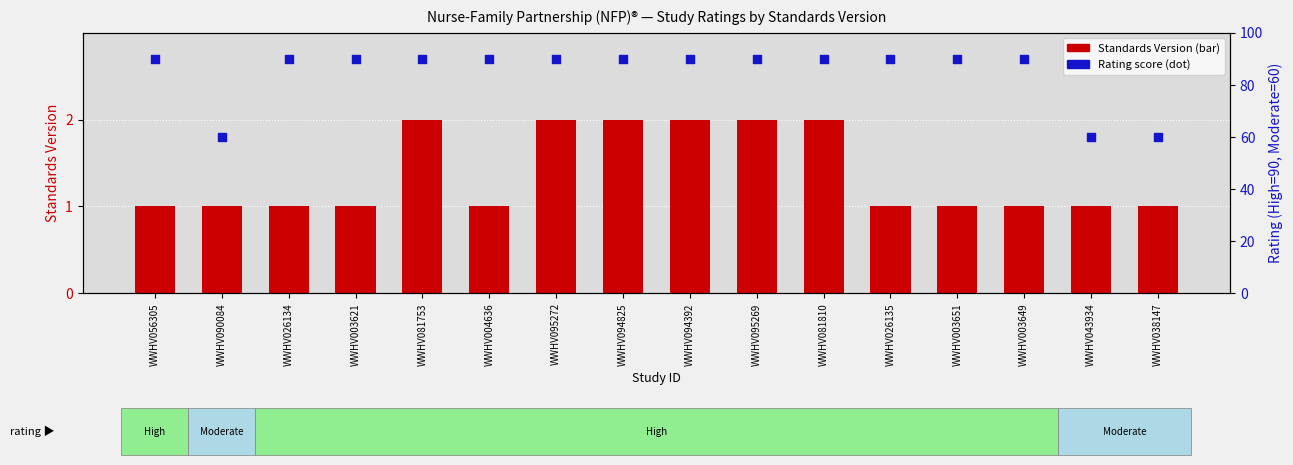

Which series has the largest total across all categories?

Rating score